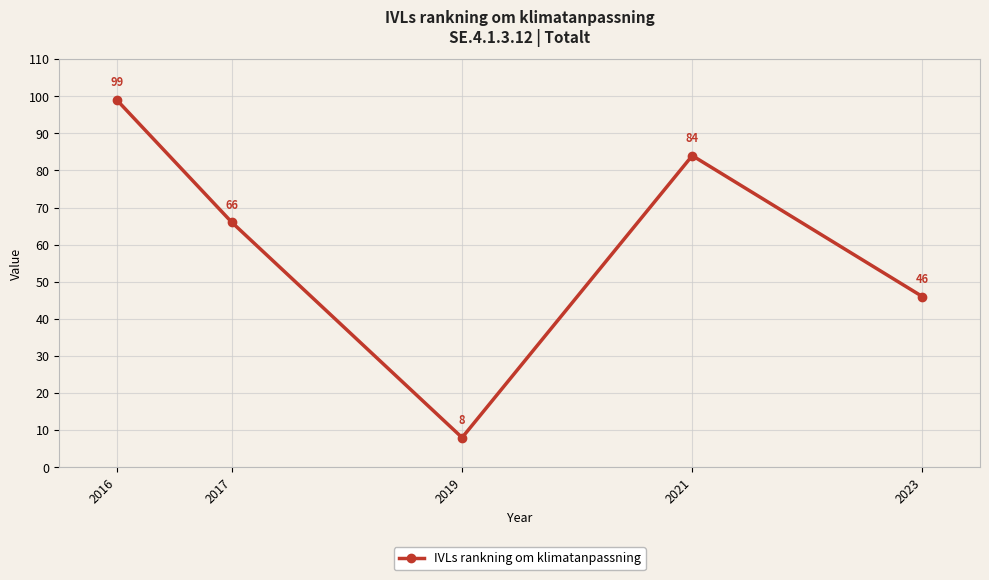

What is the change in value from 2016 to 2019?

-91